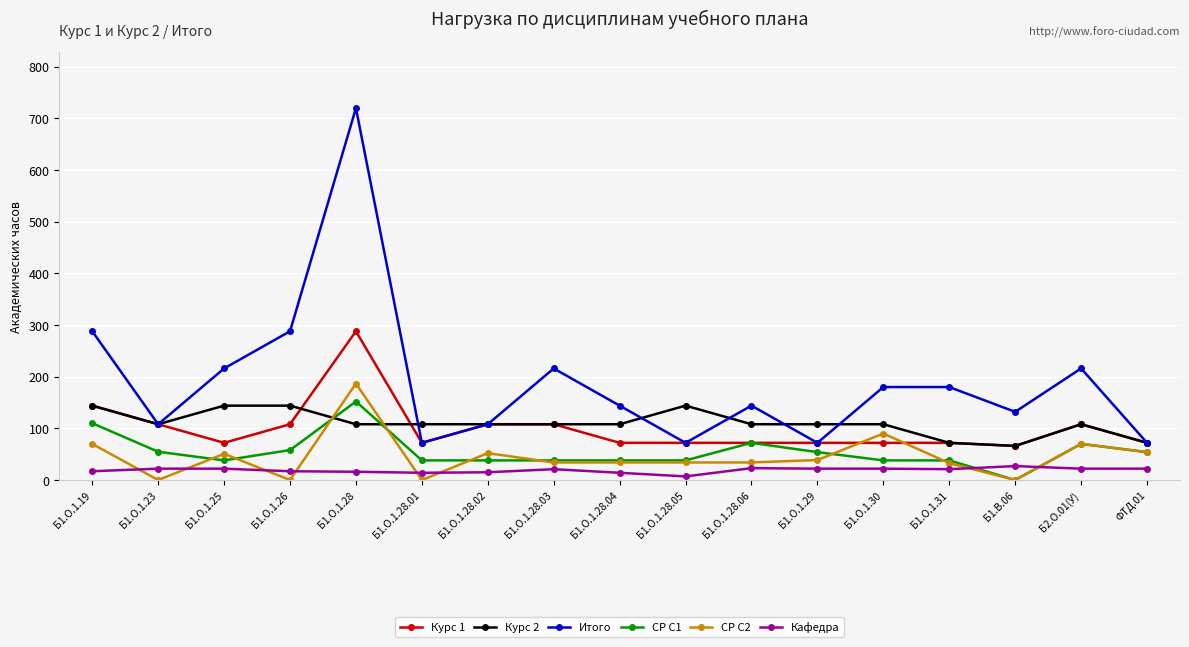

The value of Кафедра at Б1.О.1.26 is 17.0. True or false?

True